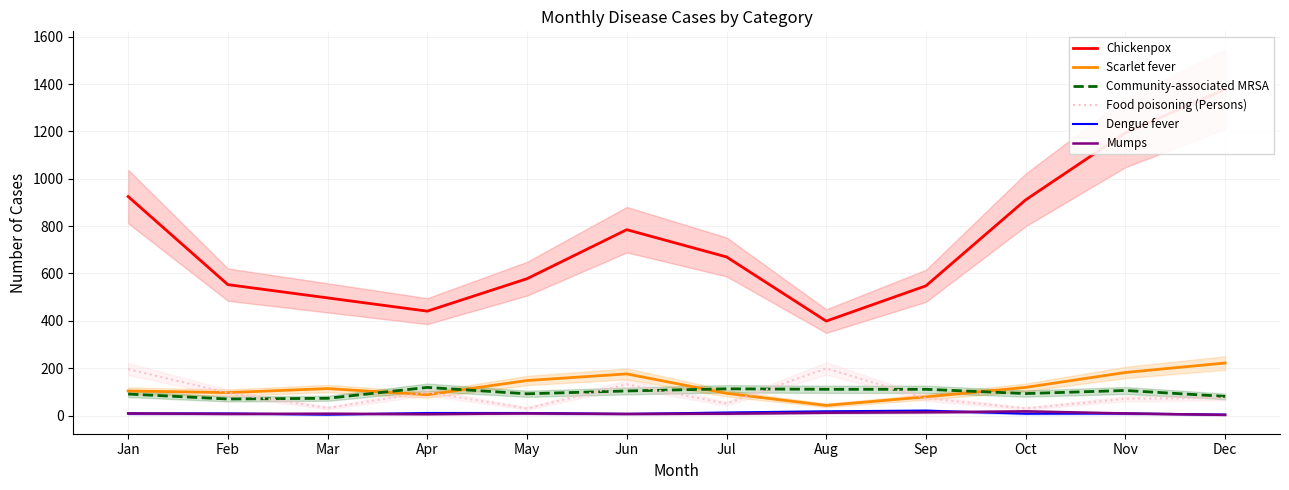

True or false: Food poisoning (Persons) and Dengue fever intersect in this chart.

False